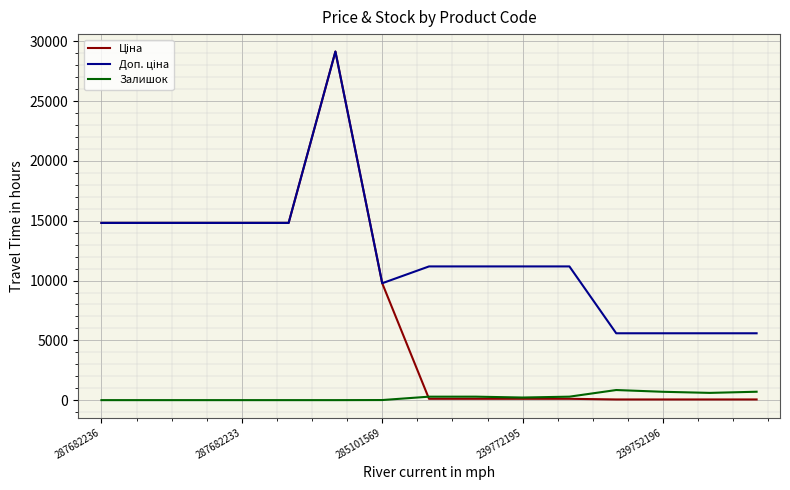

At how many categories does at least one series exceed 19?

15